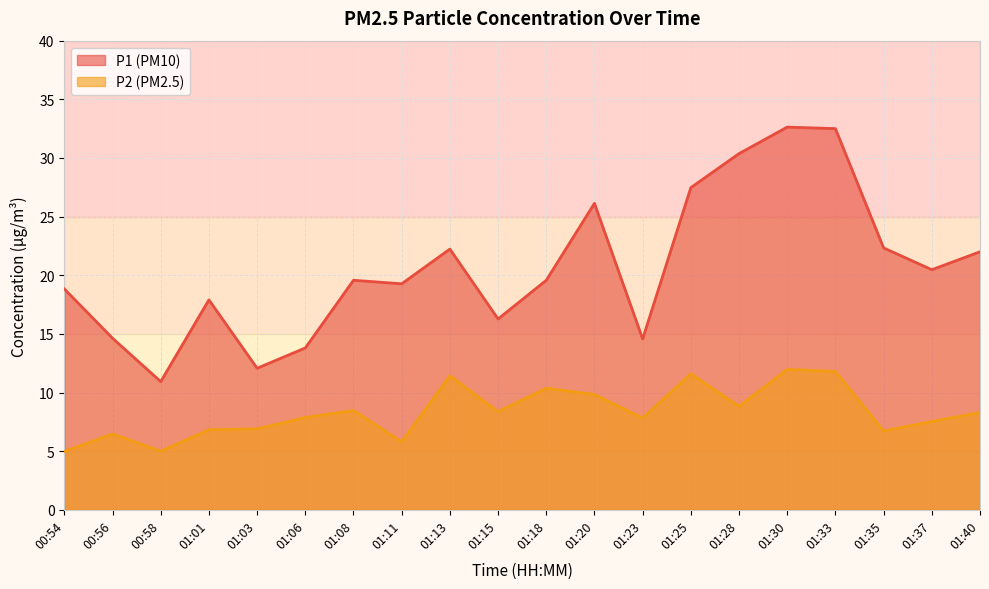

What value does the P2 series have at 00:56?

6.5